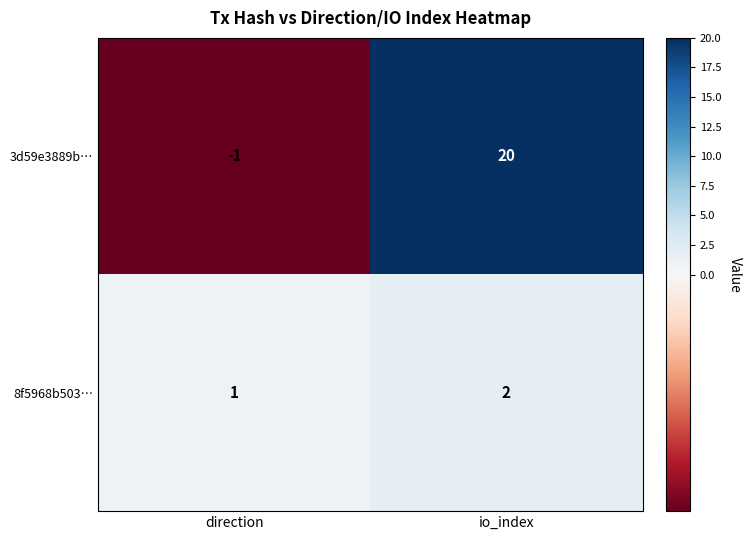

What is the spread (max minus min) of values at io_index?

18